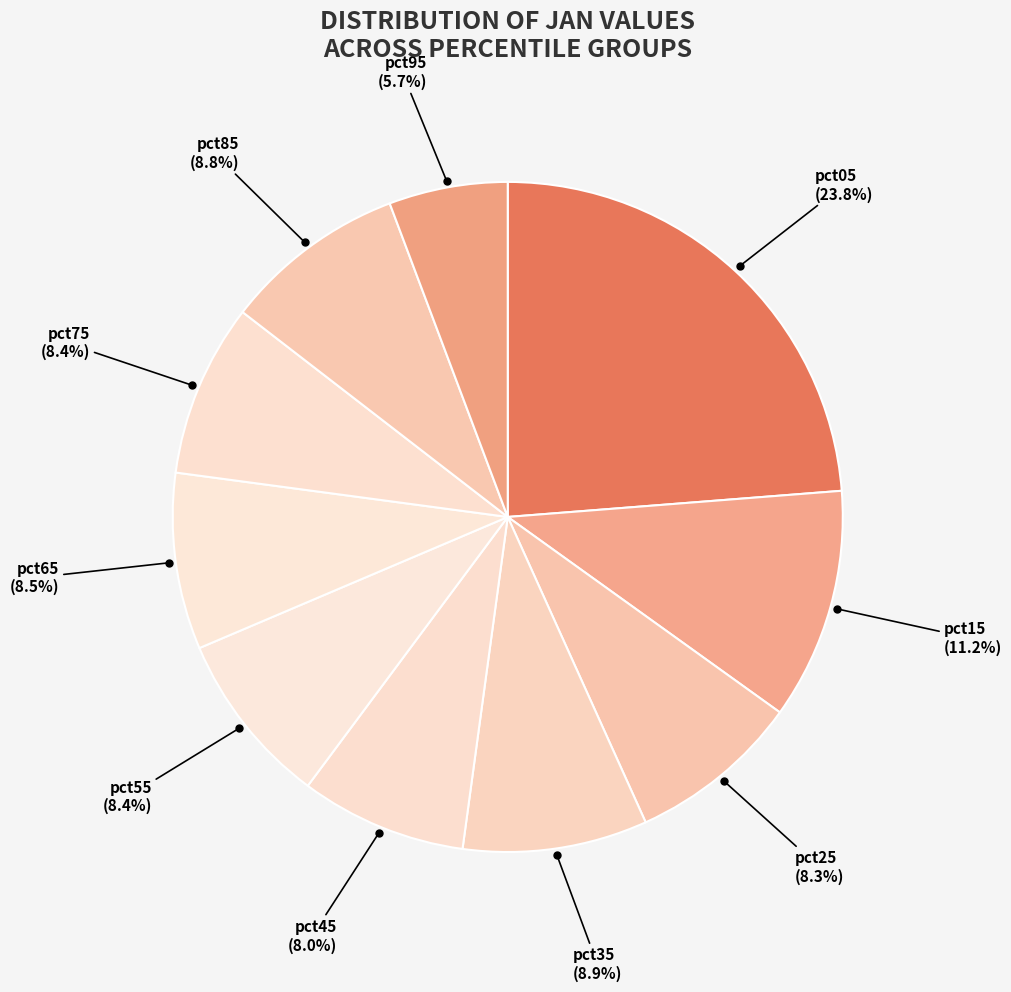

Rank the categories by value from highest to lowest.

pct05, pct15, pct35, pct85, pct65, pct55, pct75, pct25, pct45, pct95